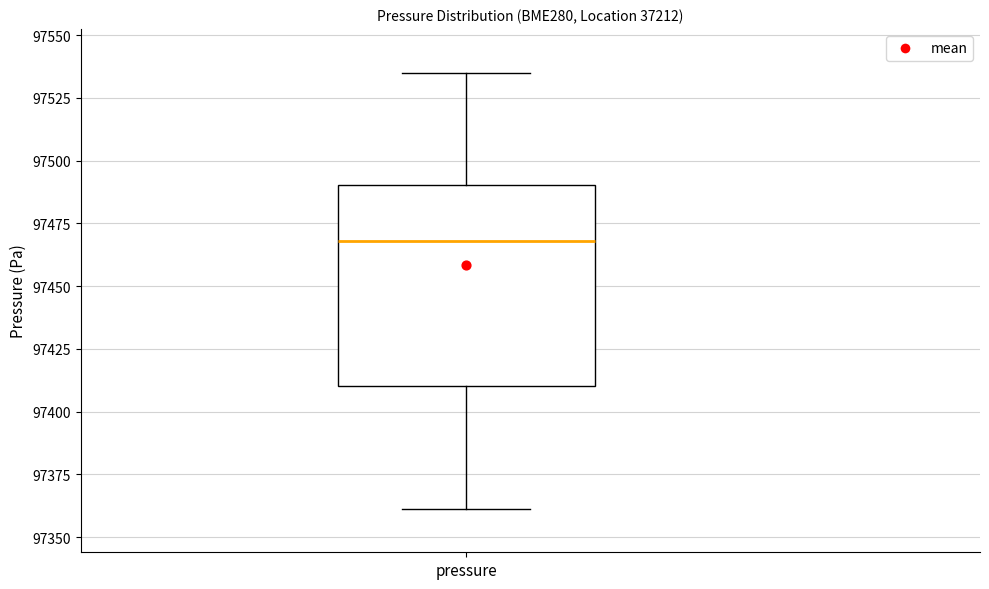

Transcribe this box plot: give where the median line is, the range the box spans, and where the two whiskers end, as read against the y-axis. The values are not printed on the chart, so give them approximately, as read against the axis.

median 97470, box 97410 to 97490, whiskers 97360 to 97535